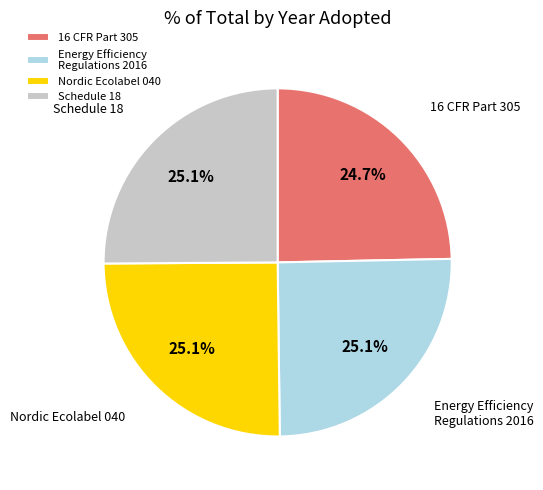

Is Schedule 18 the majority of the pie?

No